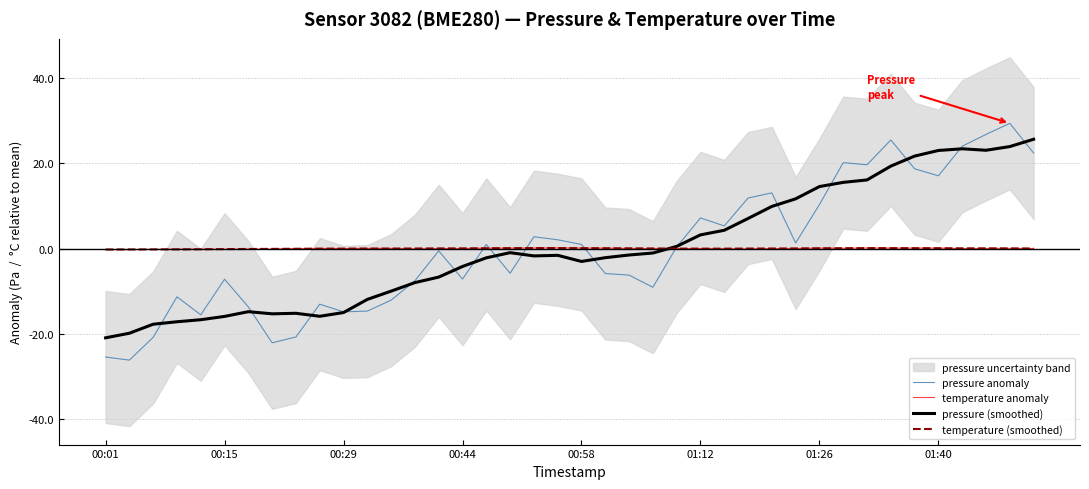

What is the approximate value of pressure (smoothed) at 00:15?

-15.9